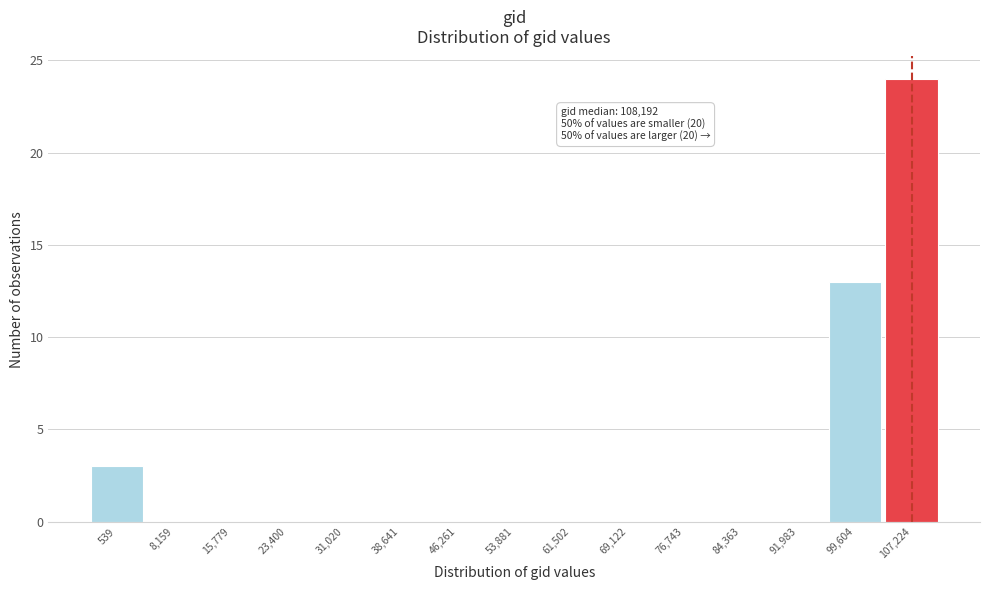

Reading left to right, extract all data points from this chart.

539=3	8,159=0	15,779=0	23,400=0	31,020=0	38,641=0	46,261=0	53,881=0	61,502=0	69,122=0	76,743=0	84,363=0	91,983=0	99,604=13	107,224=24